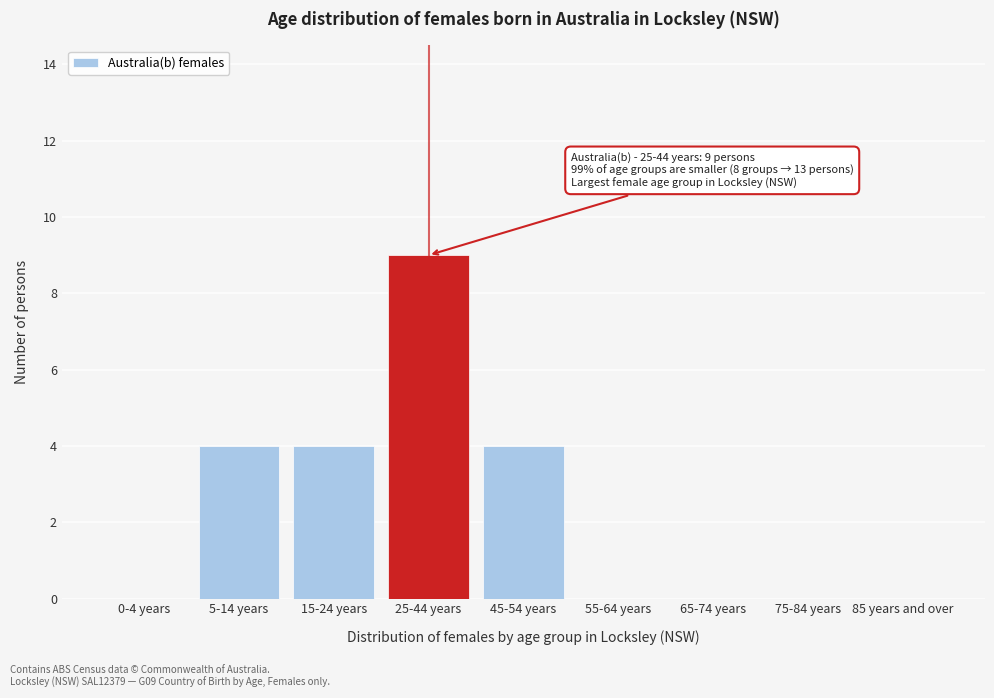

Reading right to left, what are all the values shown in this chart?

85 years and over=0	75-84 years=0	65-74 years=0	55-64 years=0	45-54 years=4	25-44 years=9	15-24 years=4	5-14 years=4	0-4 years=0